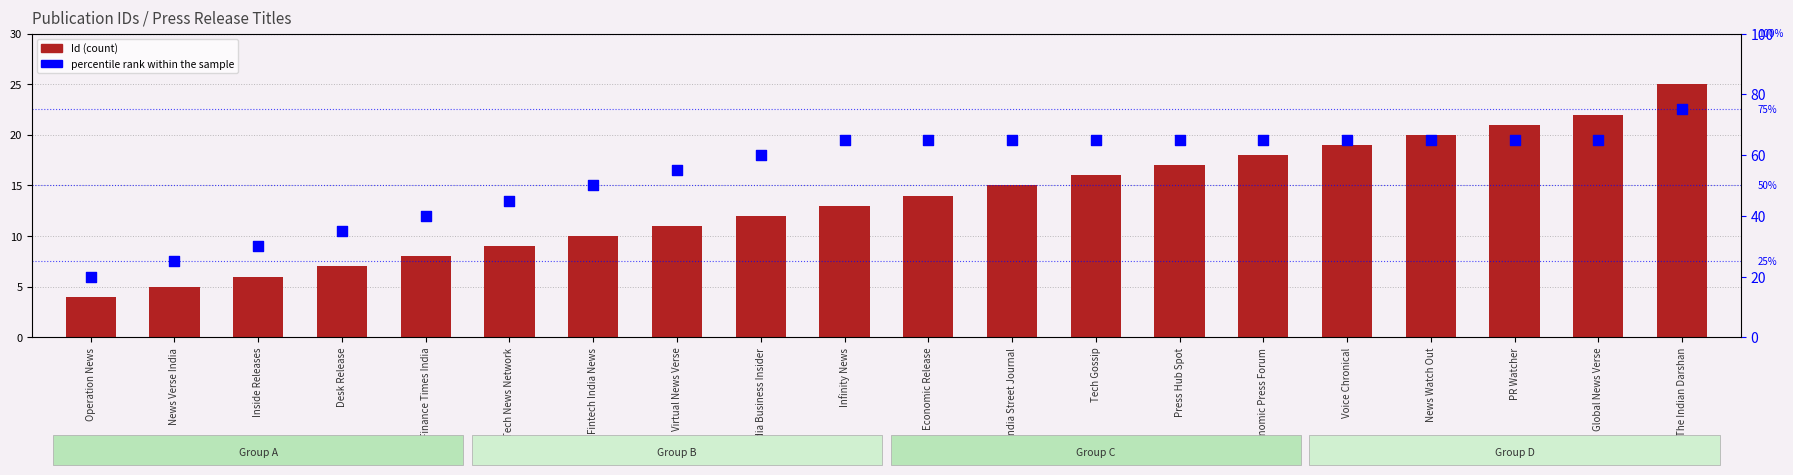

Which series has the largest total across all categories?

percentile rank within the sample